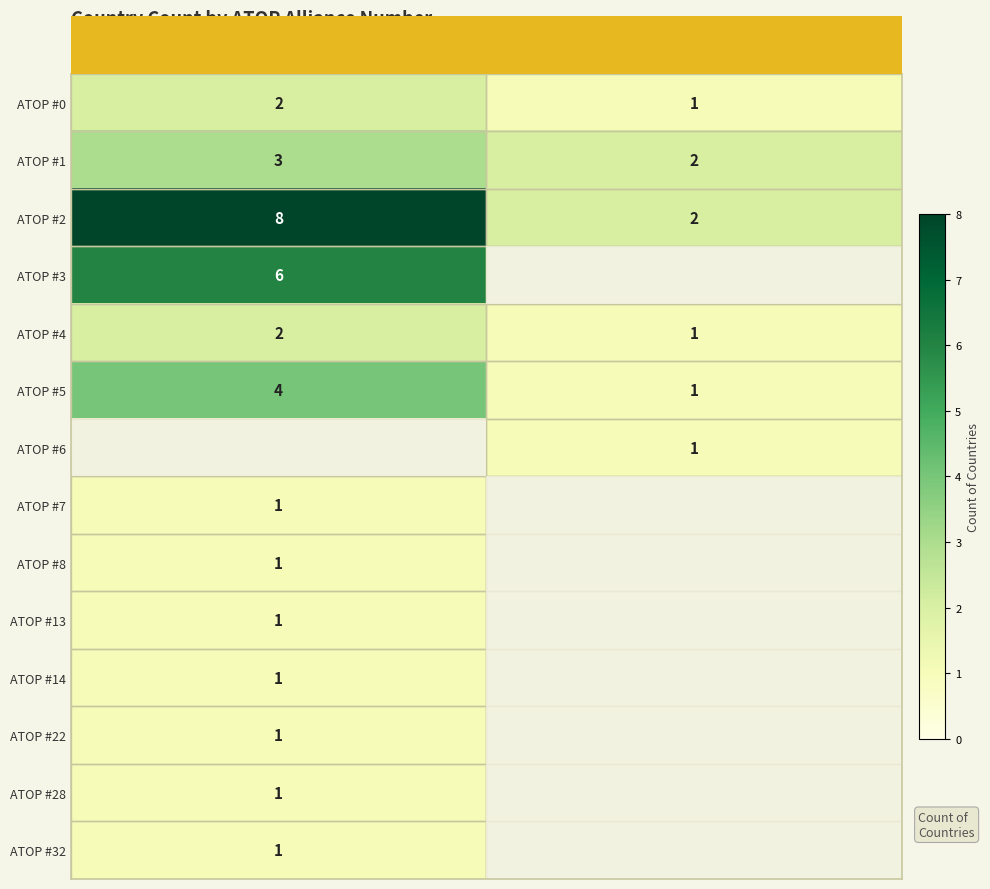

What is the spread (max minus min) of values at OffRel 2?

2